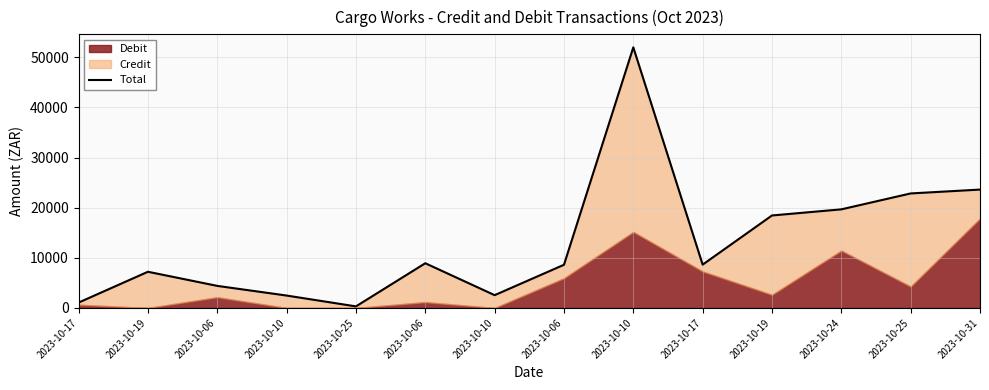

How many points are lower than both their immediate neighbors (excluding endpoints)?

3